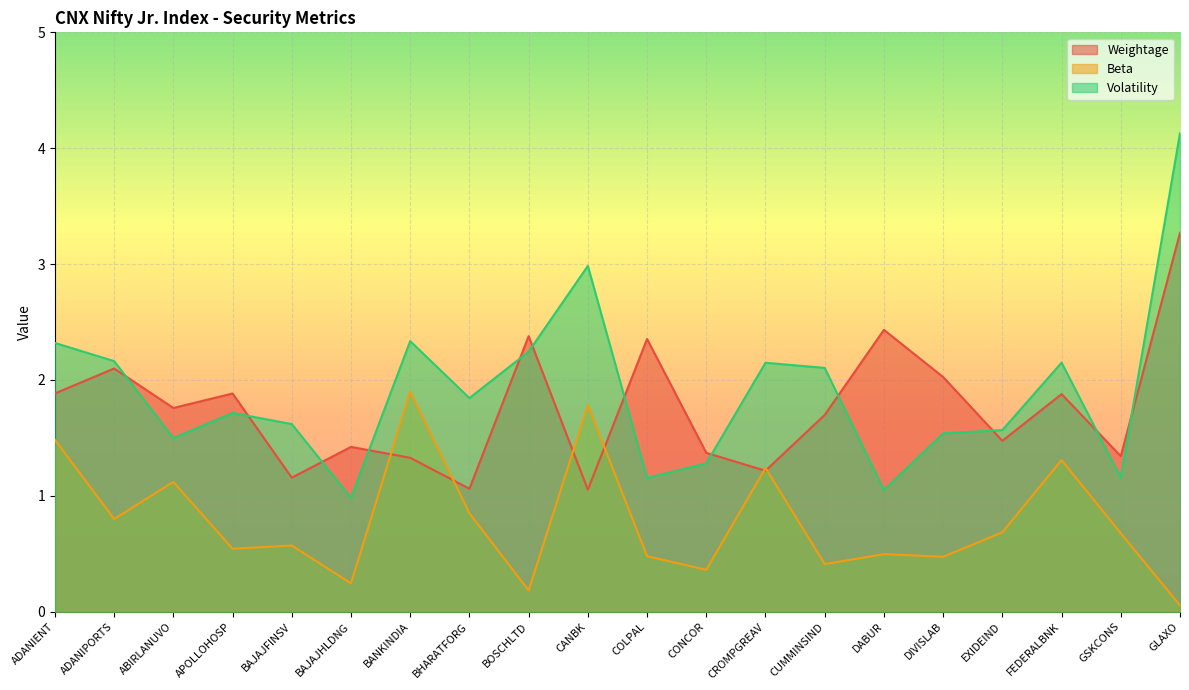

At which label does Volatility first exceed 1?

ADANIENT